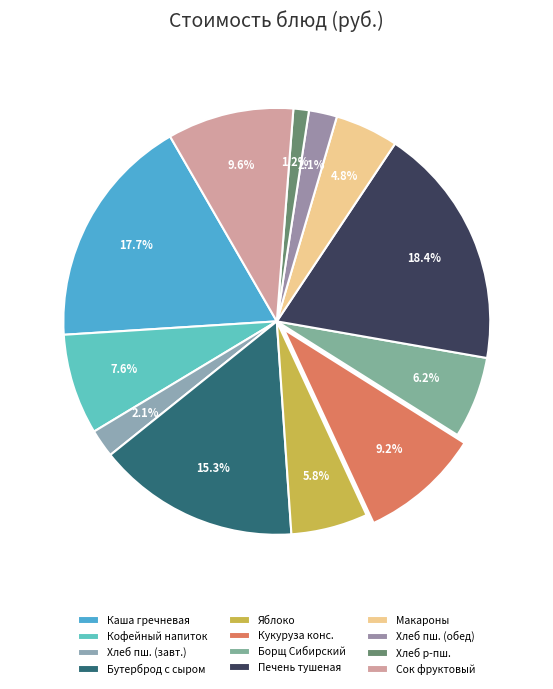

Count the number of slices in the pie.

12